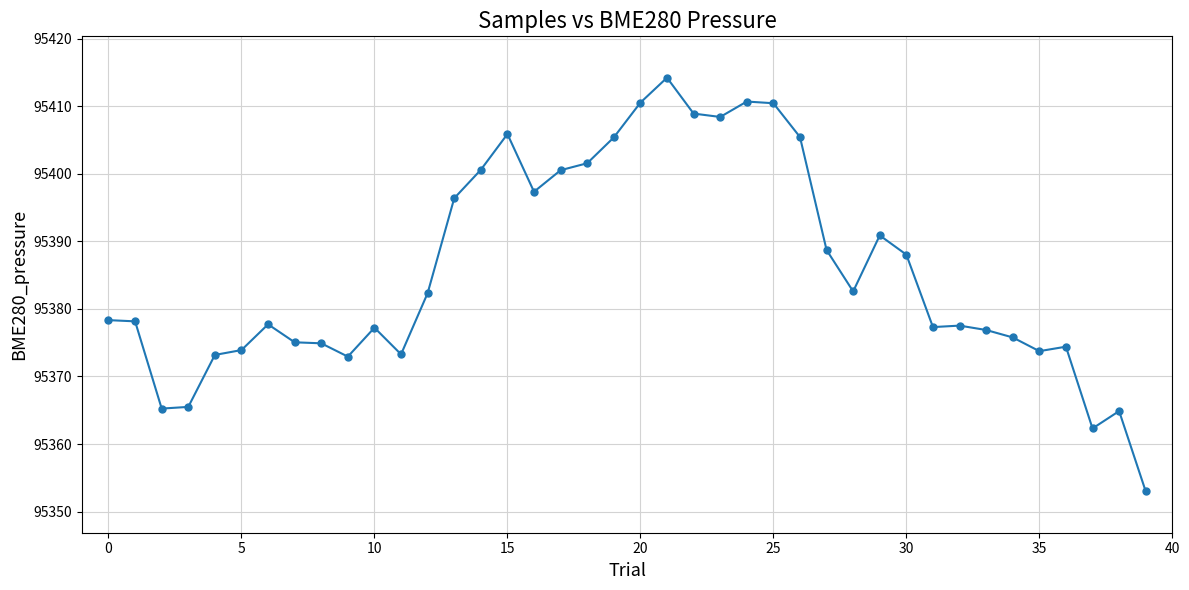

True or false: there are more than 2 points higher than both neighbors.

True